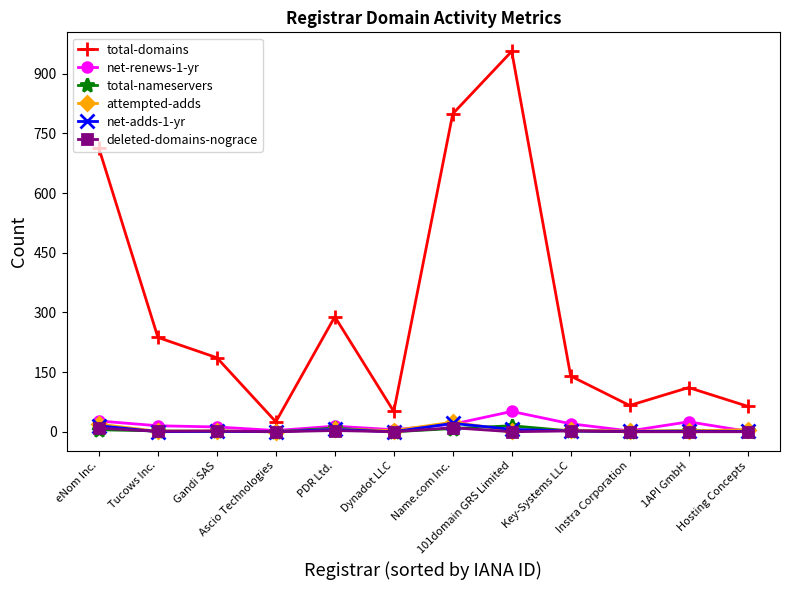

What is the label of the 11th point from the left?

1API GmbH